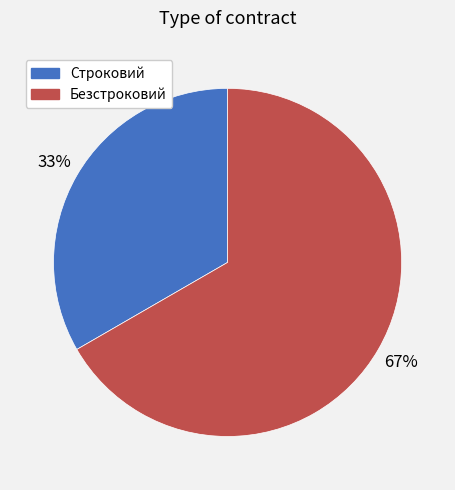

Between Строковий and Безстроковий, which is larger?

Безстроковий